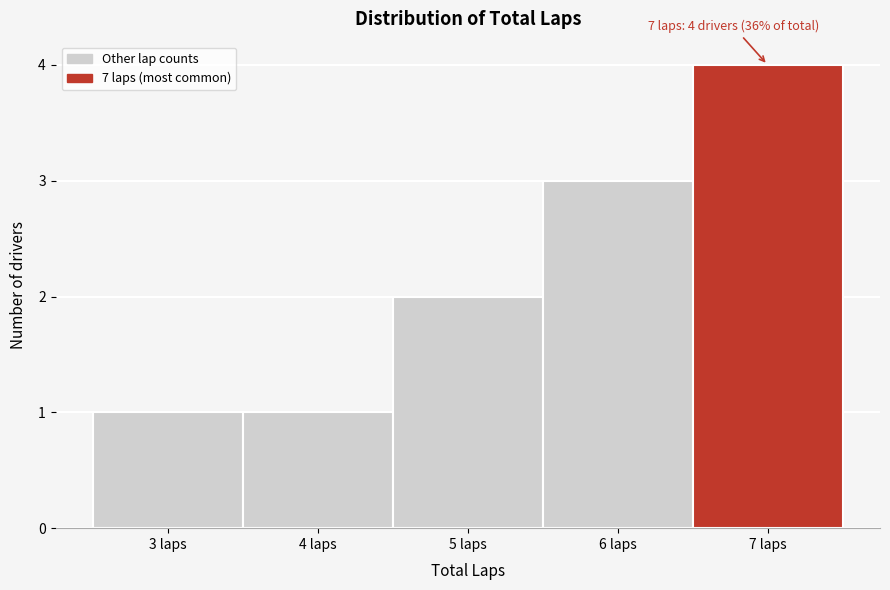

Over which range of the x-axis is the bar tallest?

6.5 to 7.5